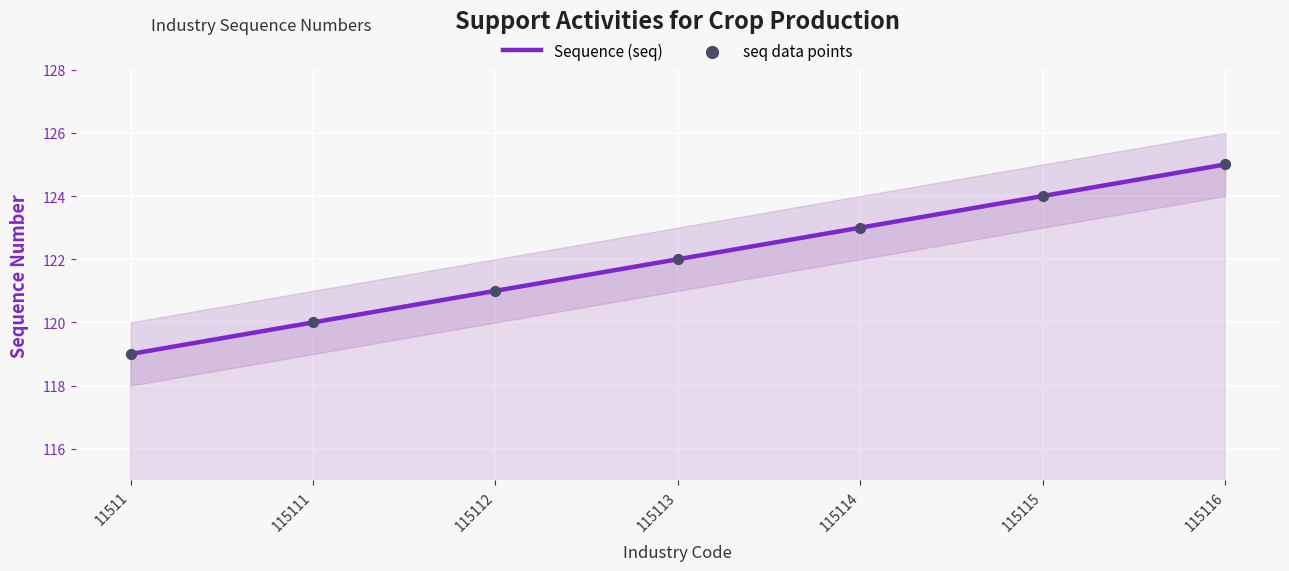

What are all the series names shown in the legend?

Sequence (seq), seq data points